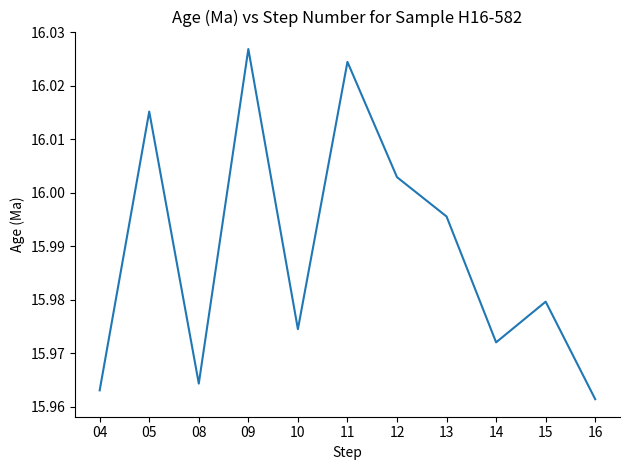

At which category does the data reach its first local peak?

05